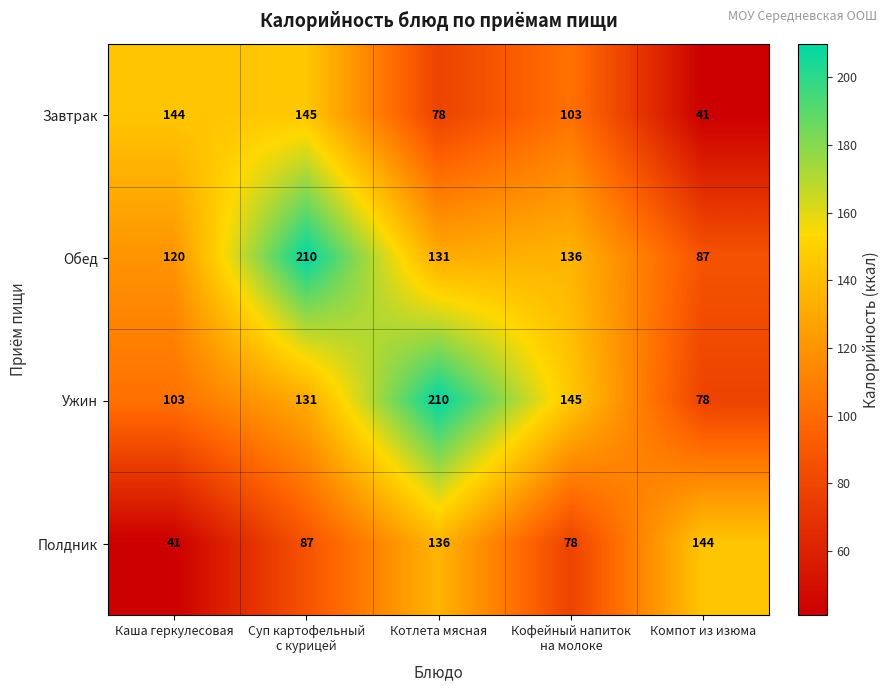

What is the average value of the Завтрак series?

102